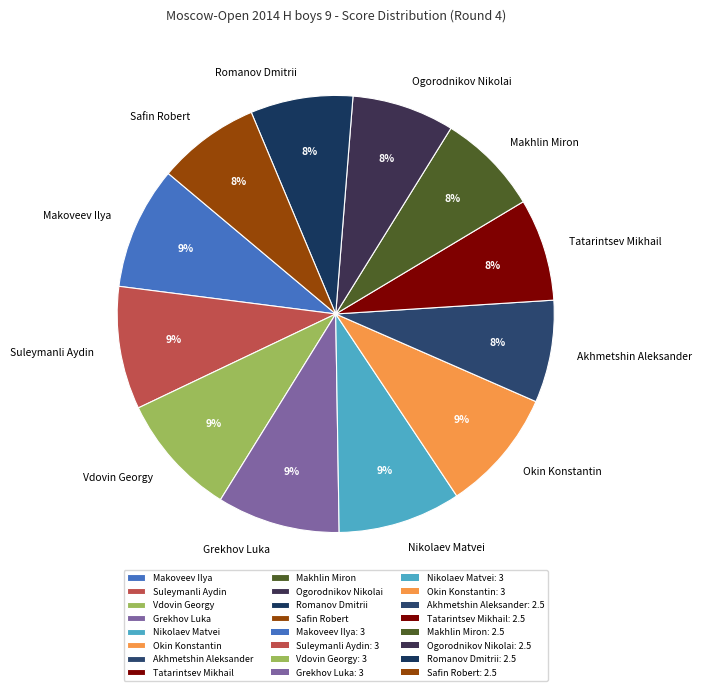

The Akhmetshin Aleksander slice represents 8% of the pie. True or false?

True